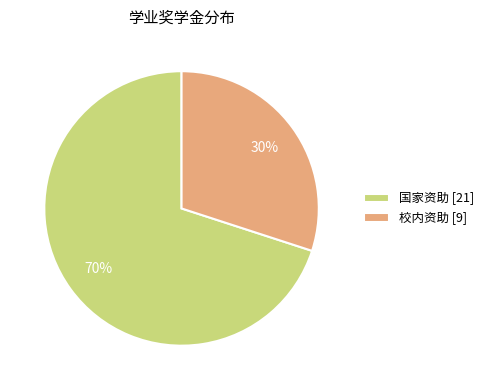

Which slice is the smallest?

校内资助